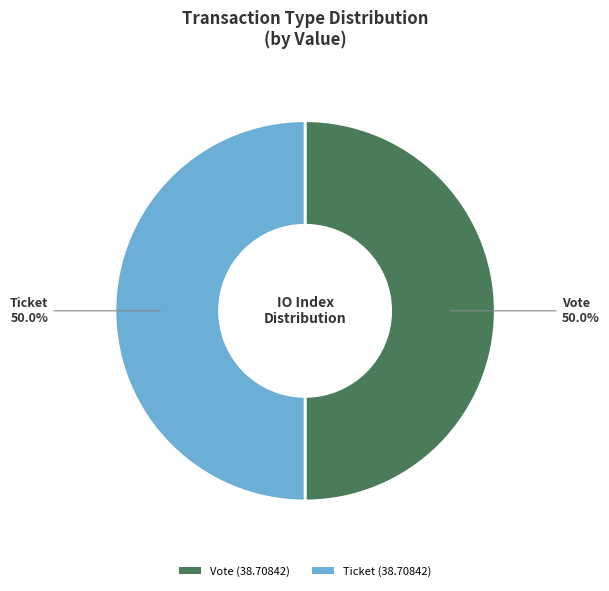

Is the sum of Ticket and Vote greater than half?

Yes